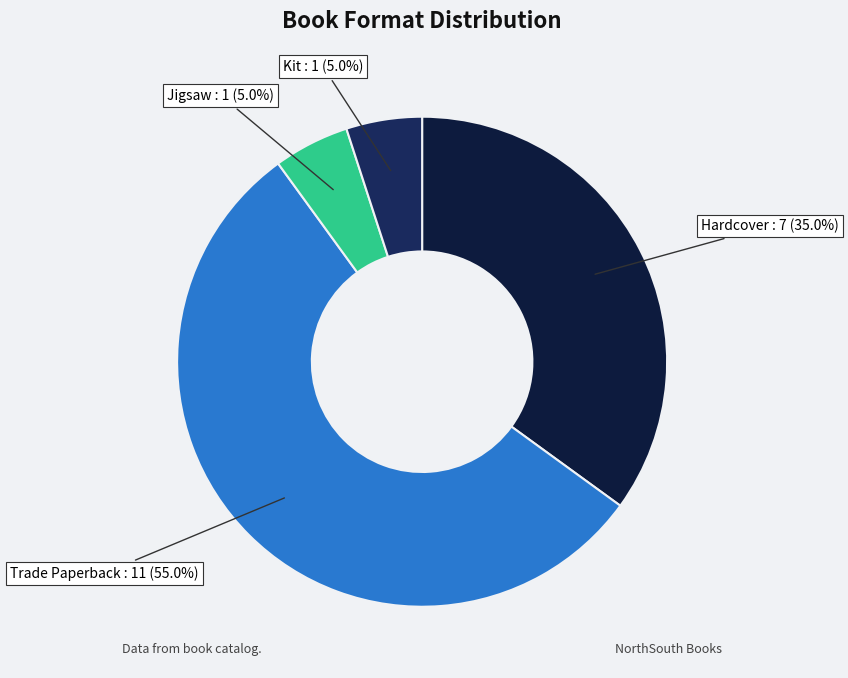

Is it true that Trade Paperback is 55% of the pie?

True